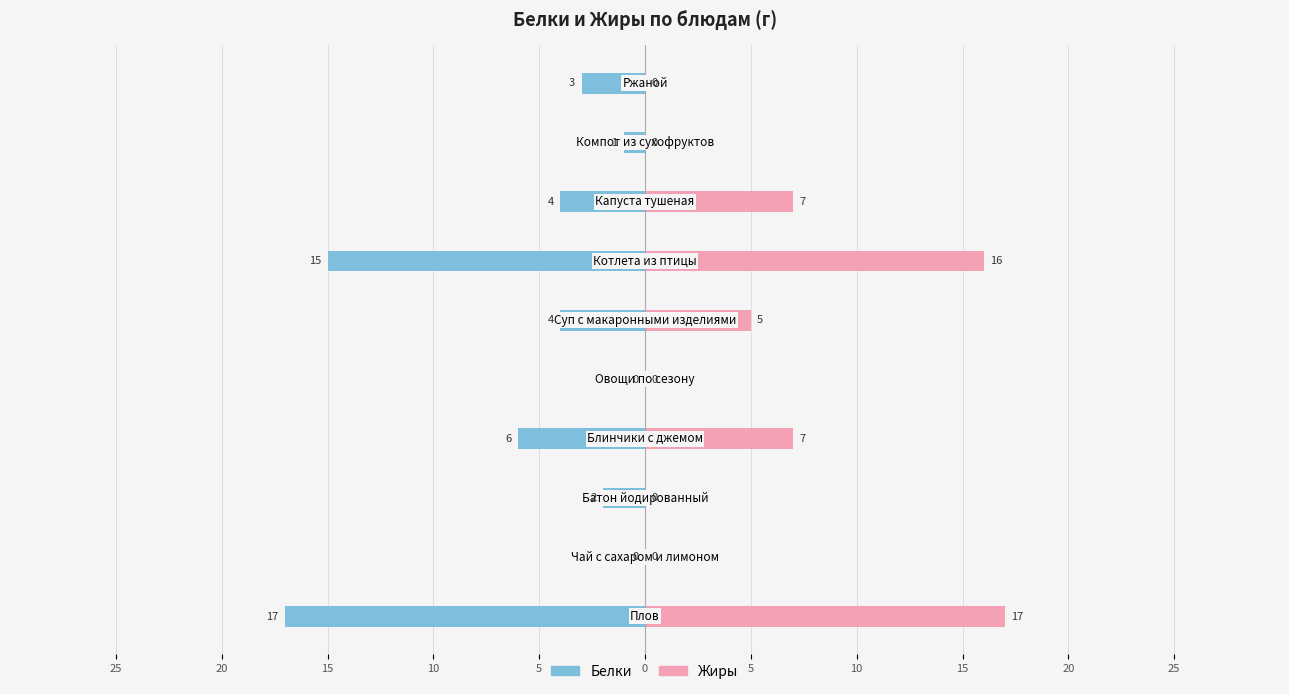

Which series changed the most between 10 and 5?

Белки